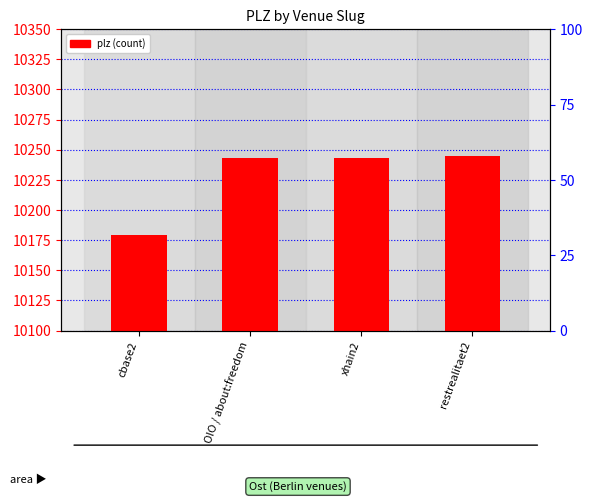

The chart shows a value of 10179 at cbase2. True or false?

True